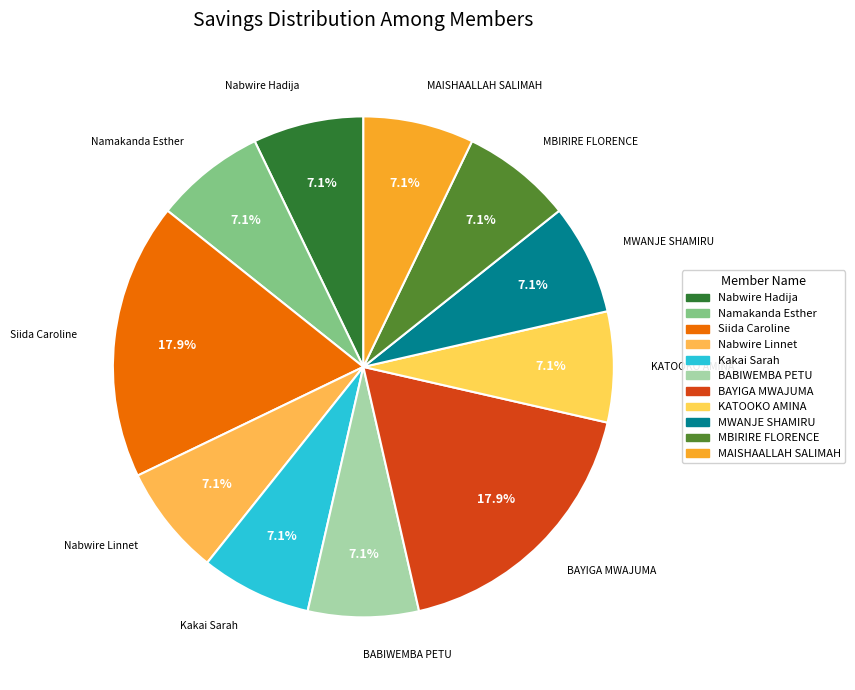

To the nearest percent, what is the difference between the largest and smallest slice percentages?

11%